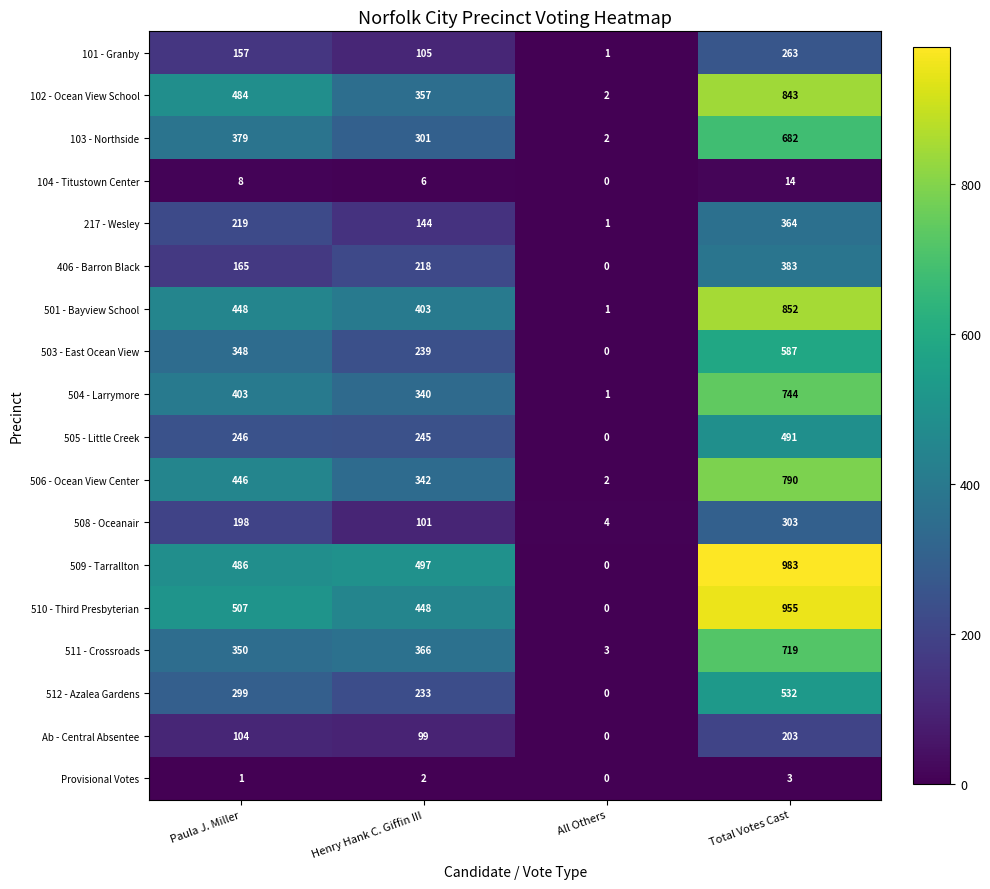

Which label corresponds to the smallest value in the chart?

All Others